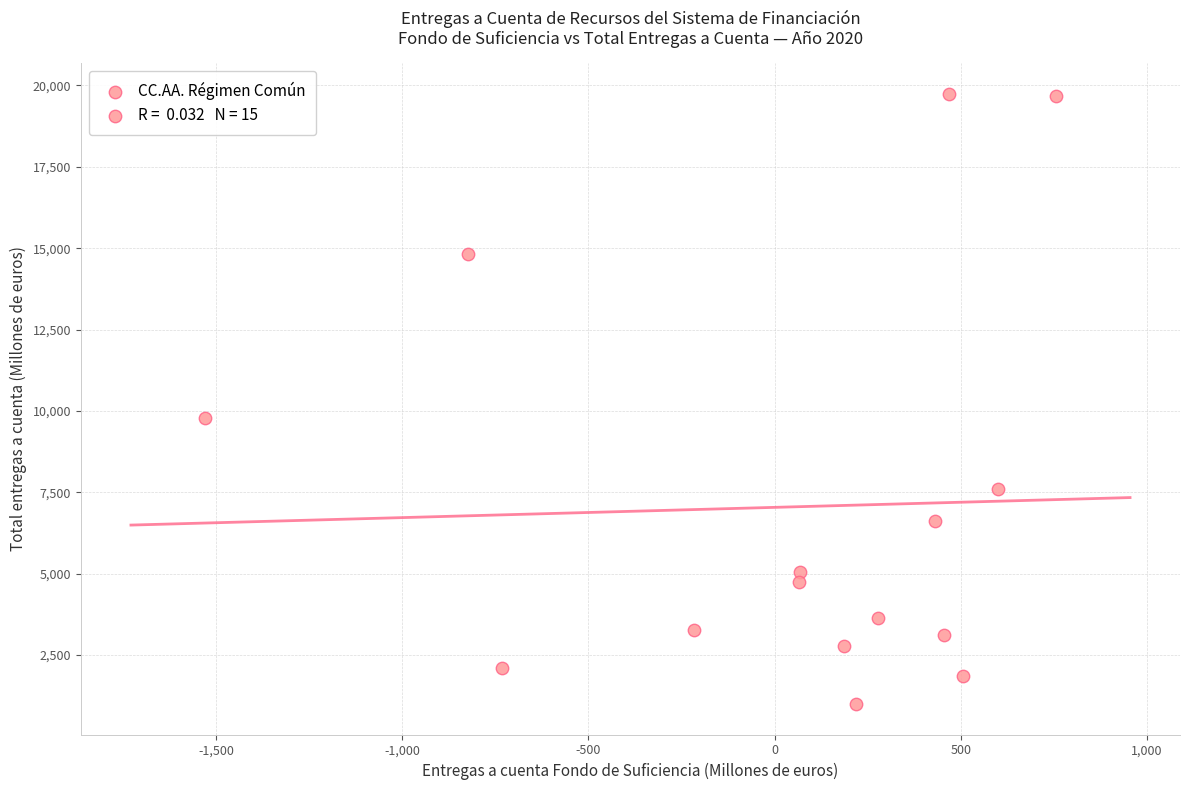

What Y value in the scatter plot is closest to 10372?

9787.8